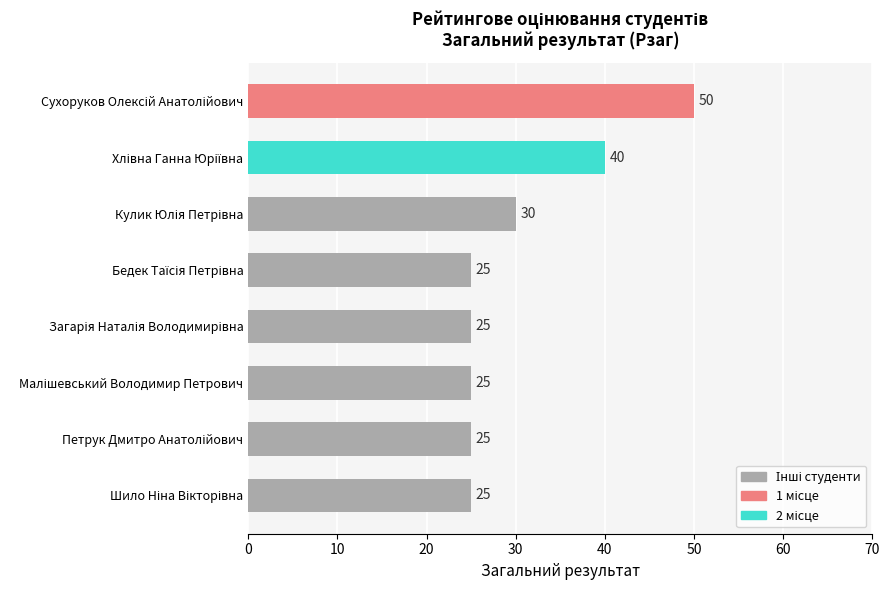

What is the sum of all values?

245